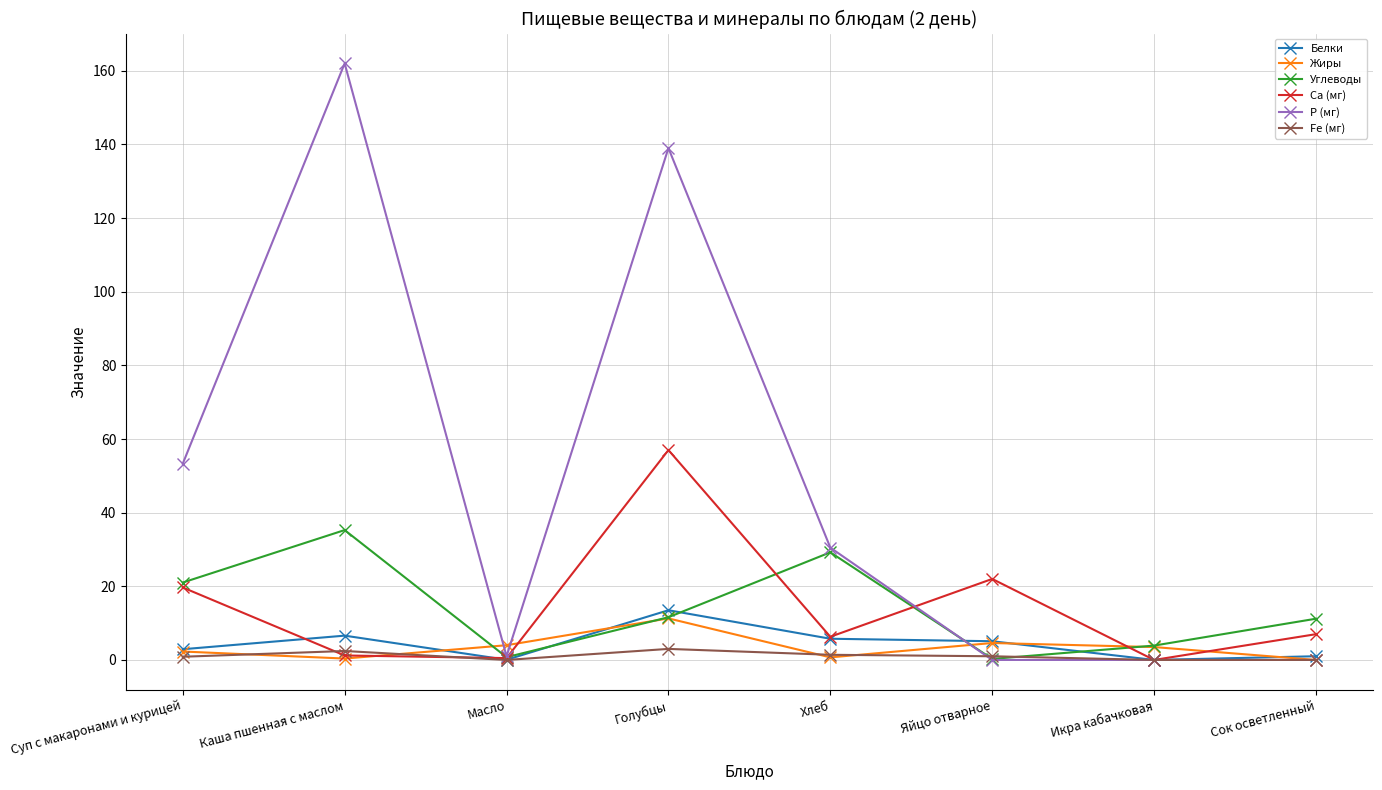

List the series in order of their peak value, lowest first.

Fe (мг), Жиры, Белки, Углеводы, Са (мг), Р (мг)